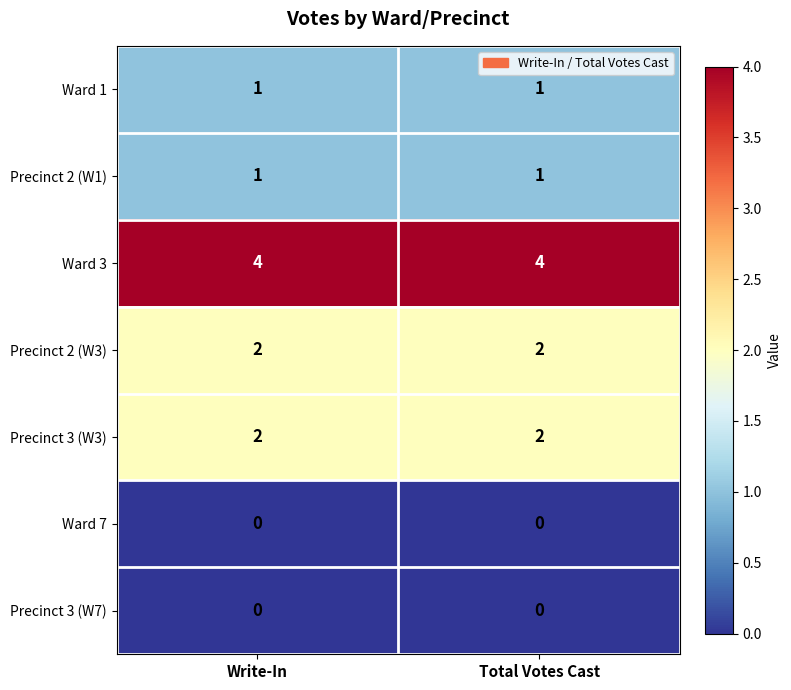

Is the value of Precinct 2 (W3) at Total Votes Cast greater than the value of Ward 3 at Total Votes Cast?

No